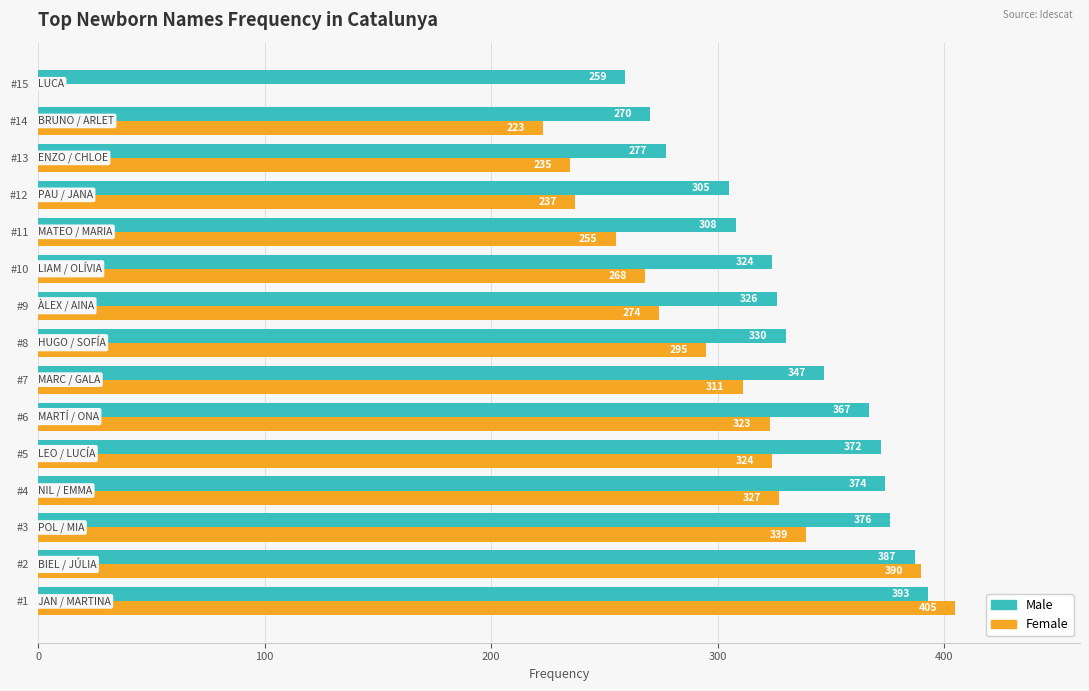

The Male series shows 387 at #2. True or false?

True